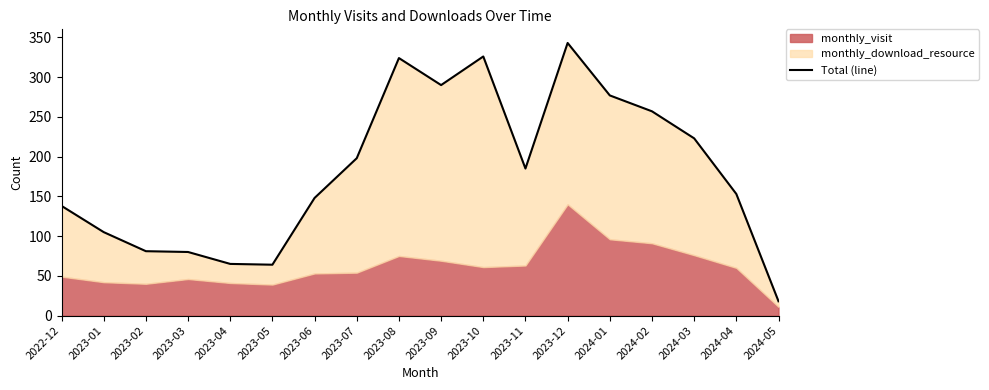

Reading left to right, extract all data points from this chart.

138	105	81	80	65	64	148	198	324	290	326	185	343	277	257	223	153	18